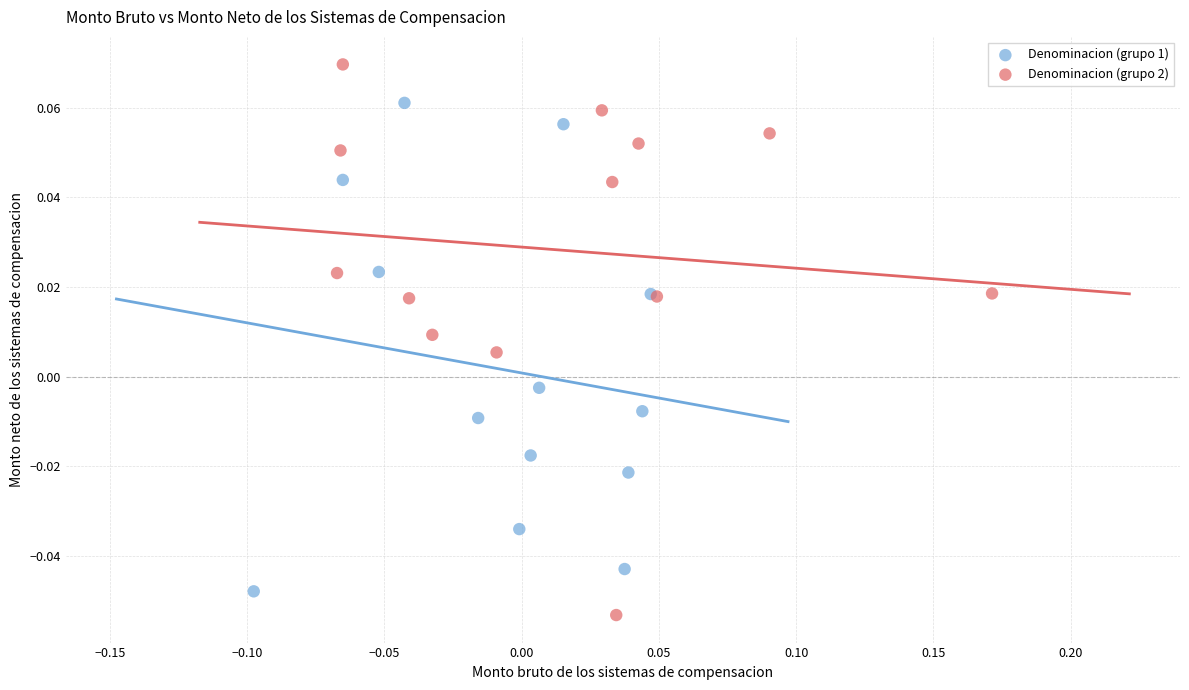

Which series has the largest Y range (max minus min)?

Denominacion (grupo 2)